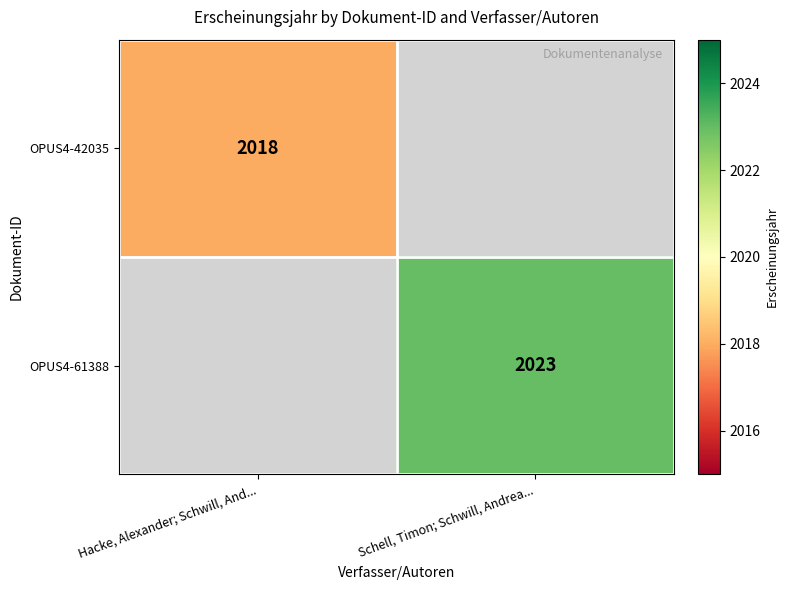

True or false: OPUS4-61388 has a value of 767 at Schell, Timon; Schwill, Andrea....

False